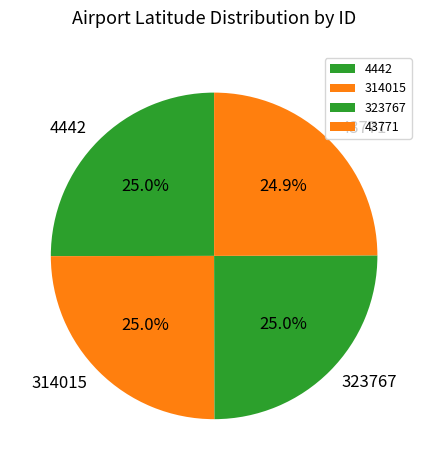

How many slices are in this pie chart?

4